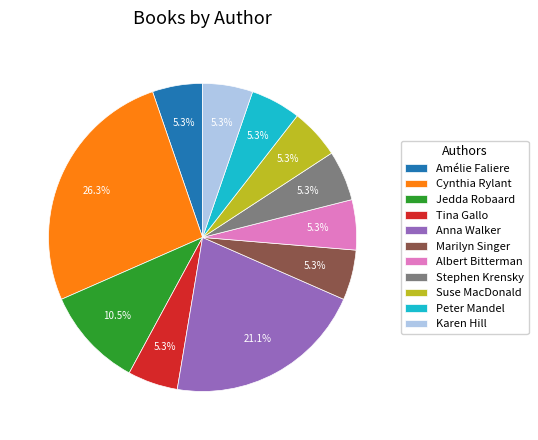

What is the largest slice in the pie chart?

Cynthia Rylant